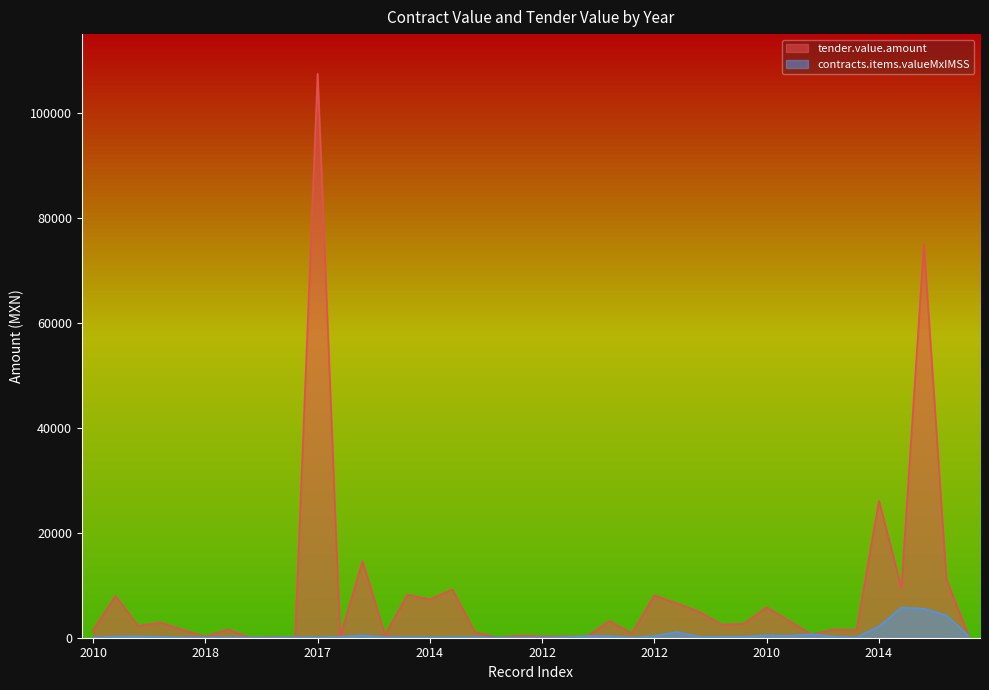

After their last crossing, which series has the higher values: contracts.items.valueMxIMSS or tender.value.amount?

tender.value.amount